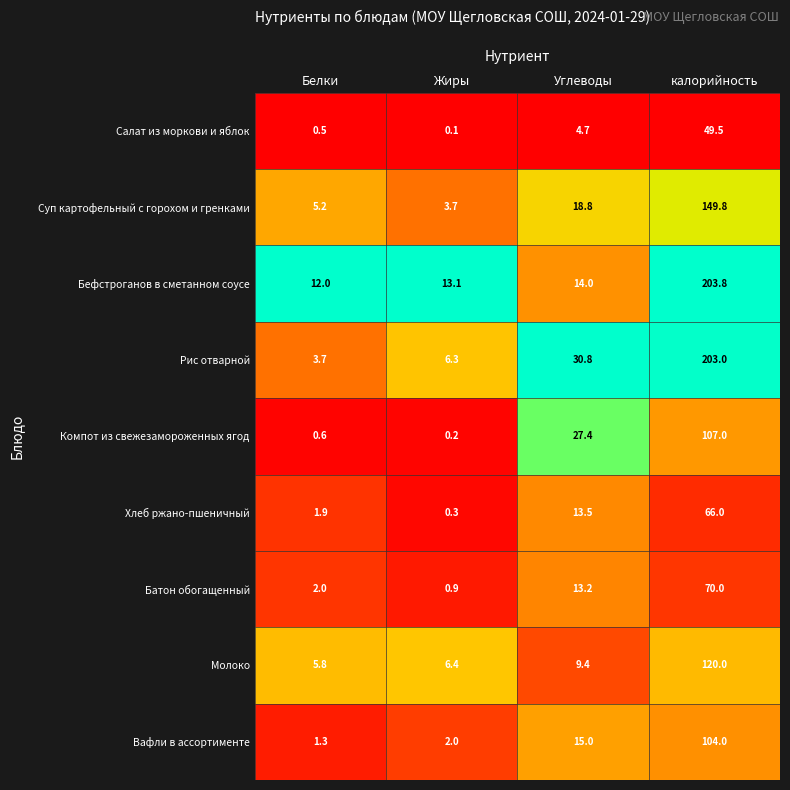

The Молоко series shows 2.7 at Жиры. True or false?

False